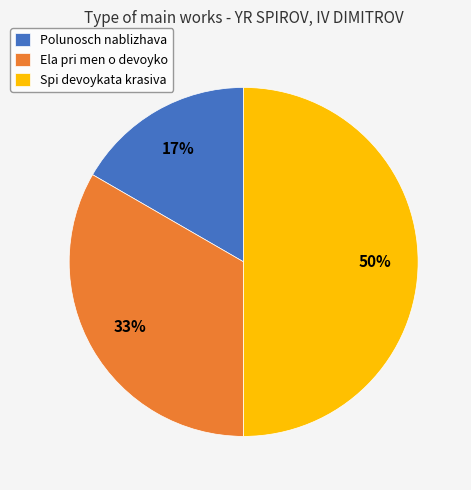

To the nearest percent, what is the difference between the Spi devoykata krasiva and Ela pri men o devoyko slice percentages?

17%